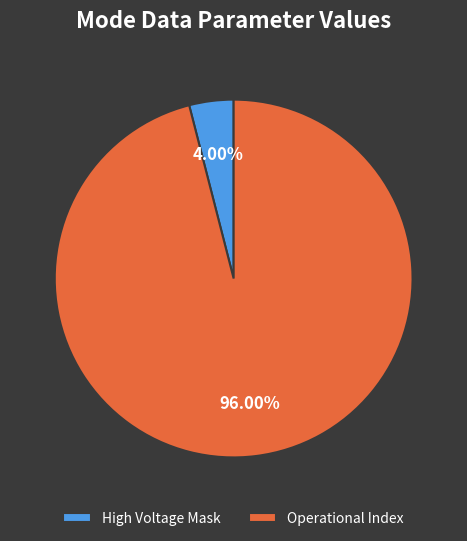

To the nearest percent, what is the average slice percentage?

50%